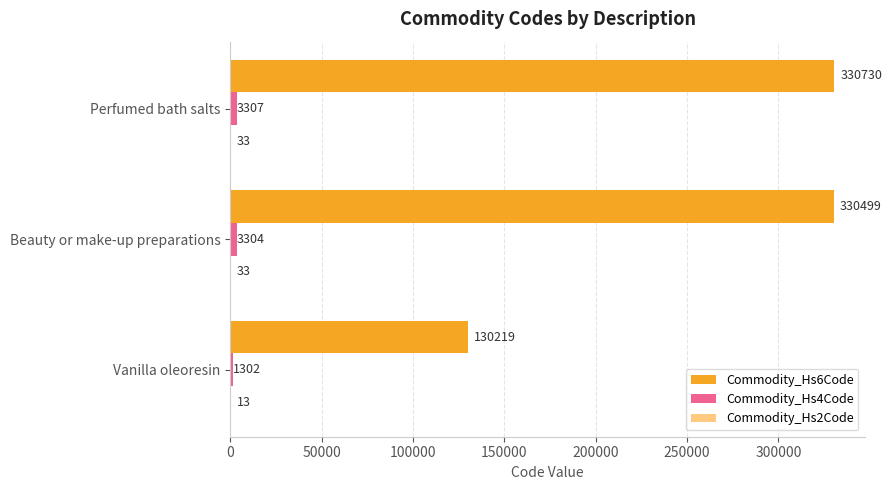

Between Beauty or make-up preparations and Perfumed bath salts, which series saw the biggest shift?

Commodity_Hs6Code